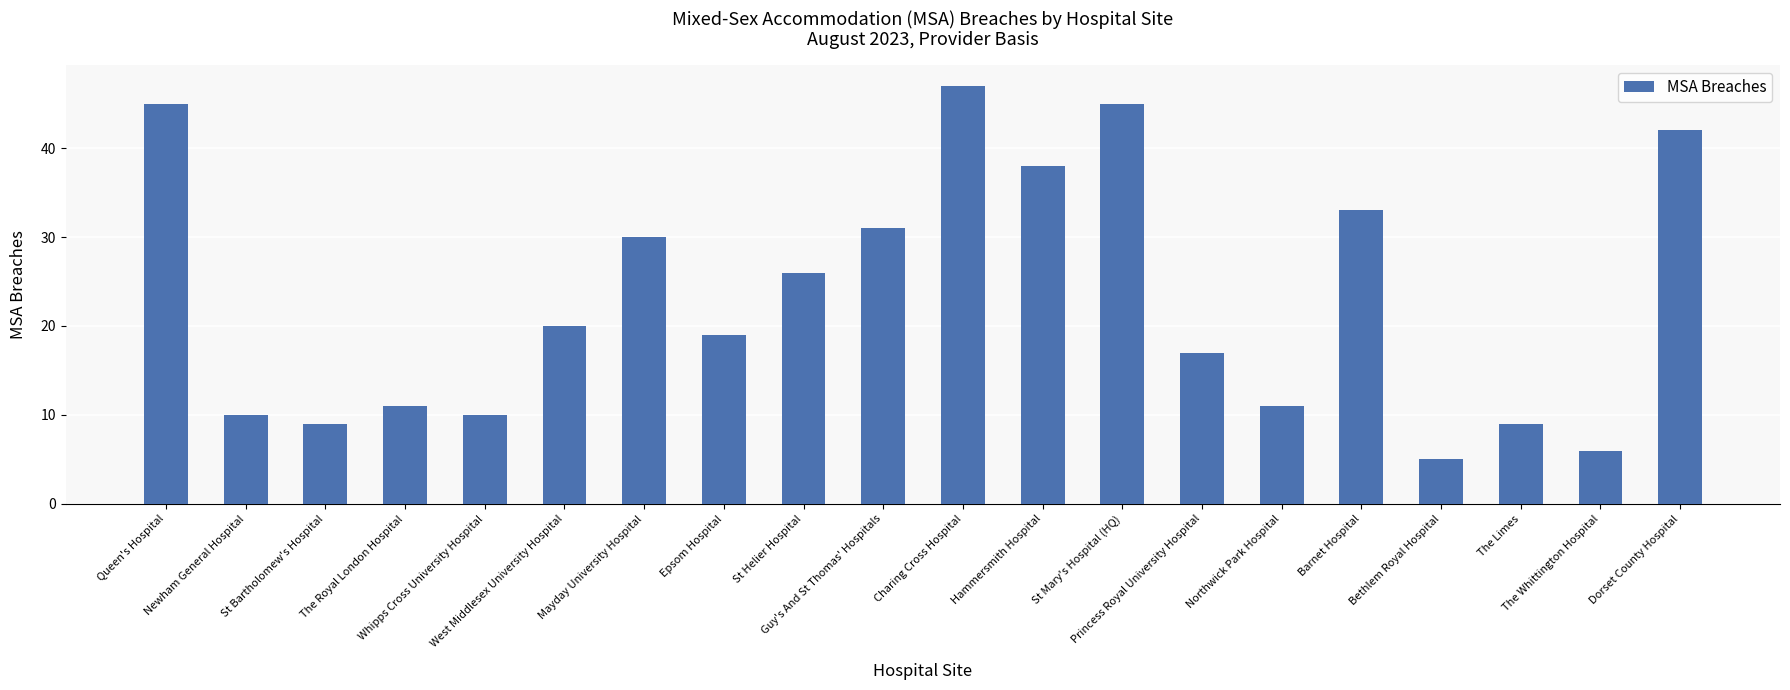

What is the sum of all values?

464